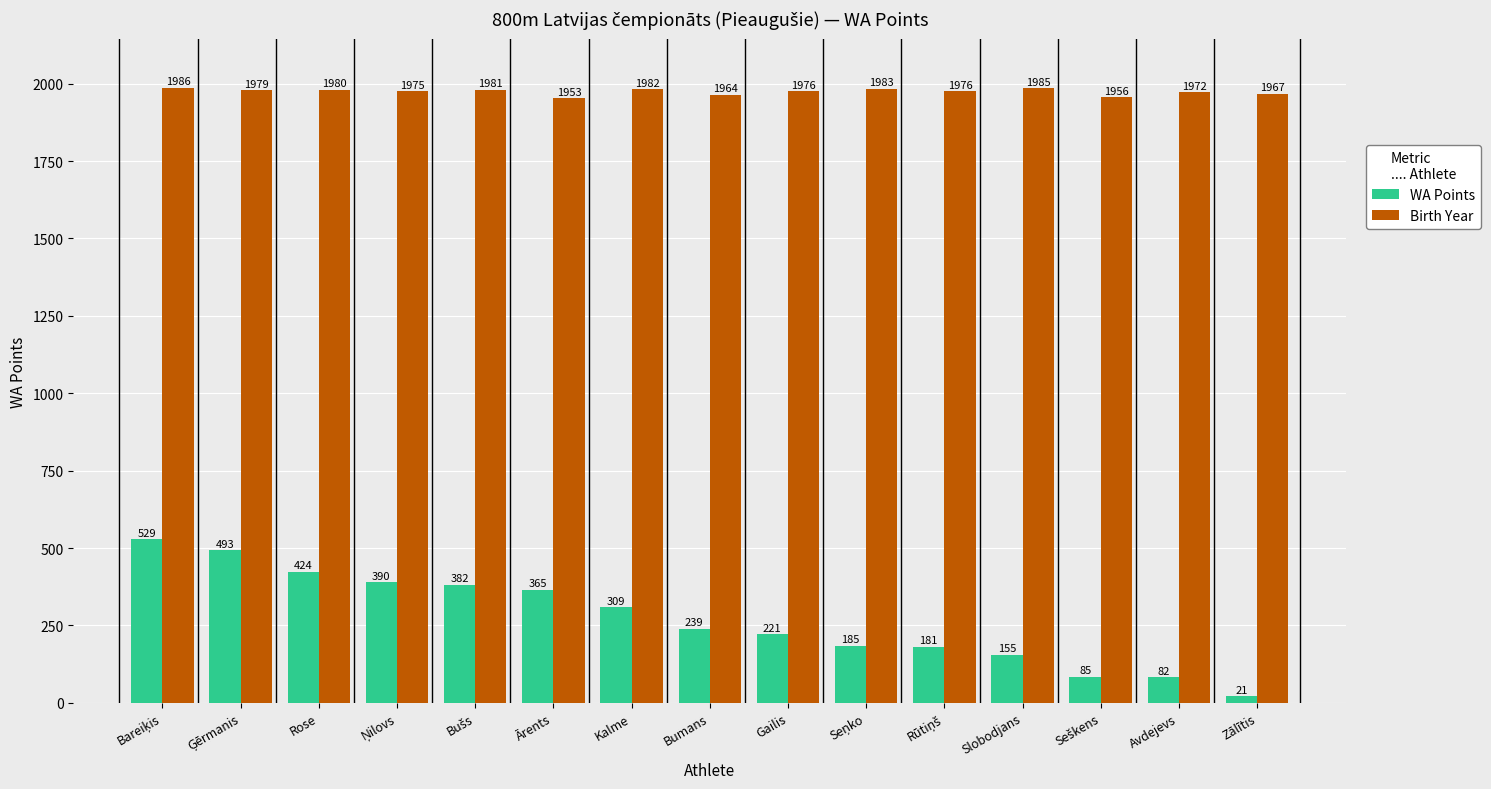

Reading left to right, extract all data points from this chart.

WA Points: 529	493	424	390	382	365	309	239	221	185	181	155	85	82	21
Birth Year: 1986	1979	1980	1975	1981	1953	1982	1964	1976	1983	1976	1985	1956	1972	1967